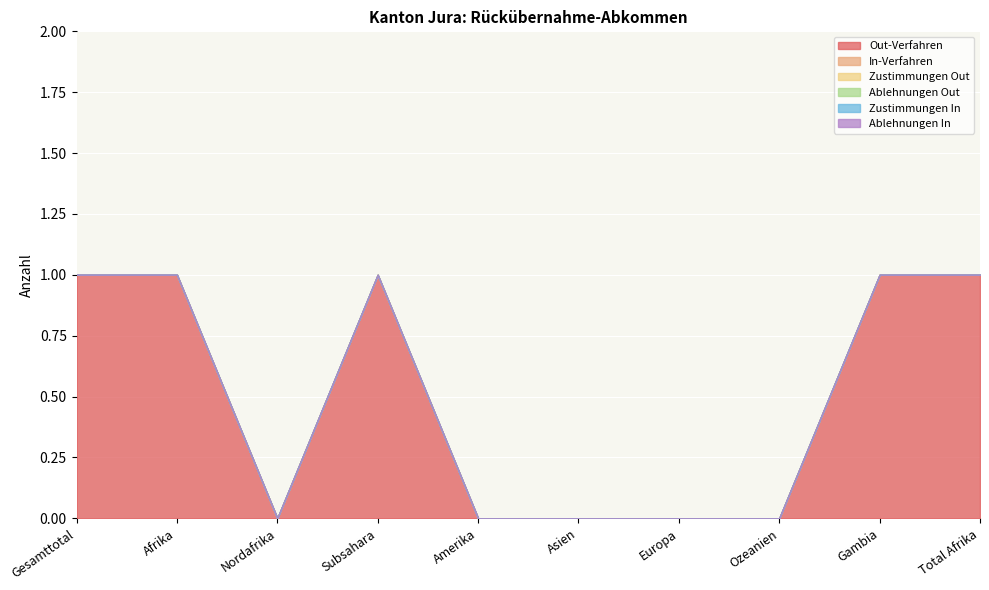

What are all the series names shown in the legend?

Out-Verfahren, In-Verfahren, Zustimmungen Out, Ablehnungen Out, Zustimmungen In, Ablehnungen In